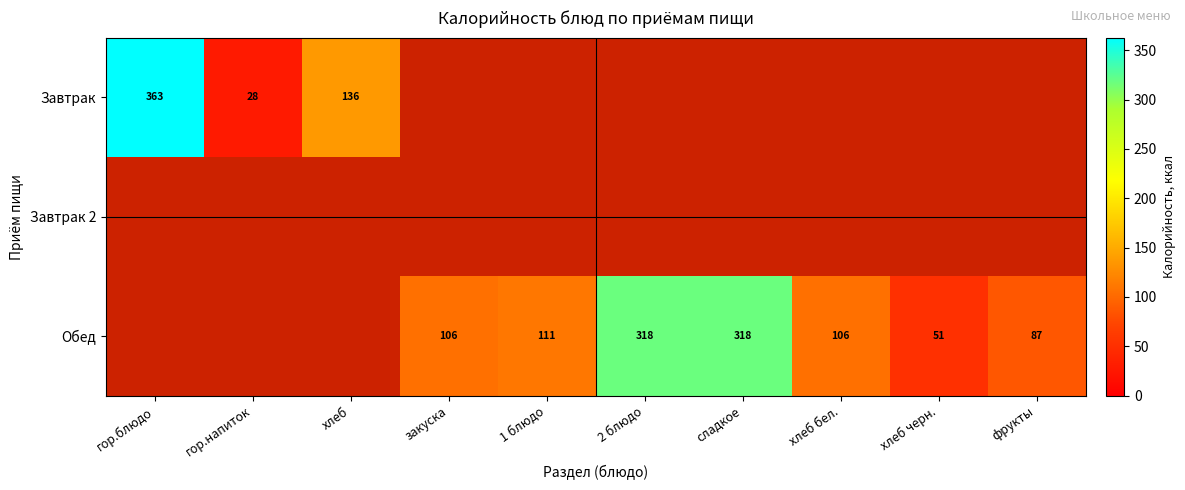

The Обед series shows 111.0 at 1 блюдо. True or false?

True